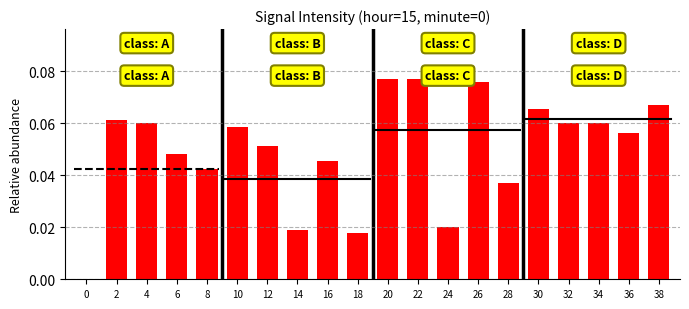

The chart shows a value of 0.0 at 0. True or false?

True